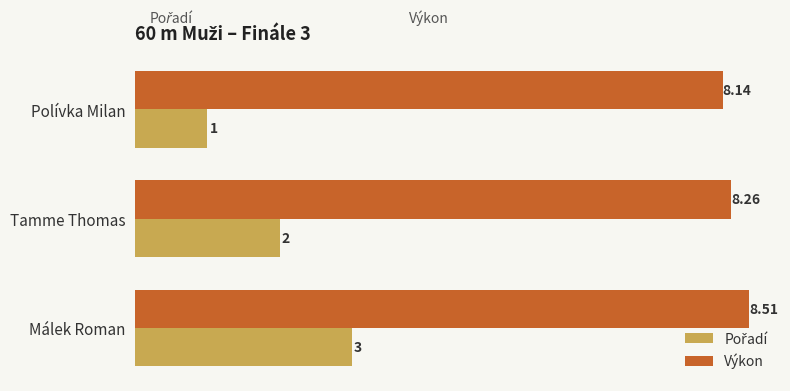

What is the minimum value shown in the chart?

1.0